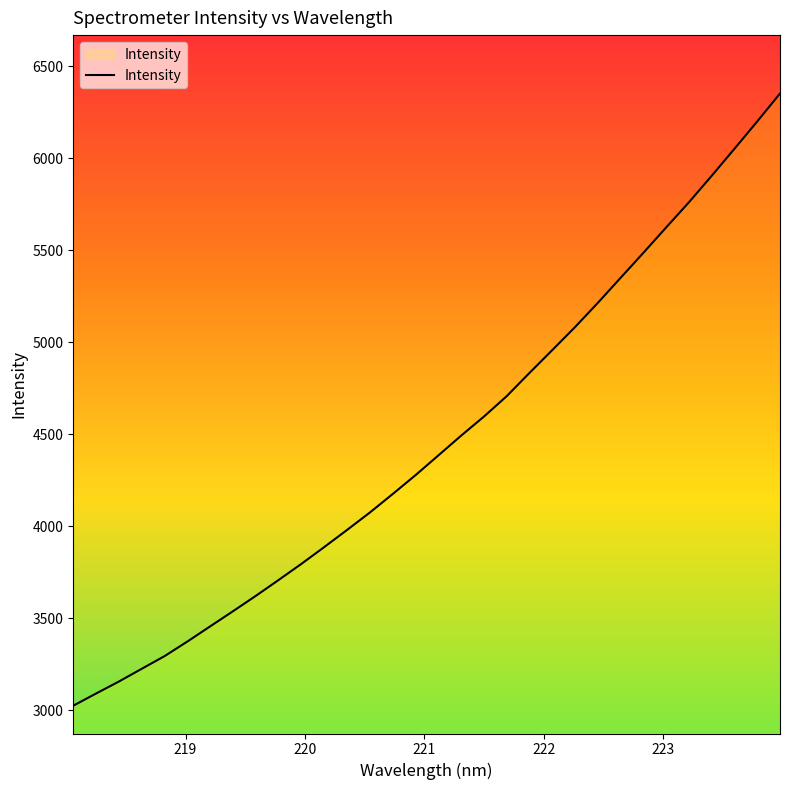

How many lines are shown in the chart?

1